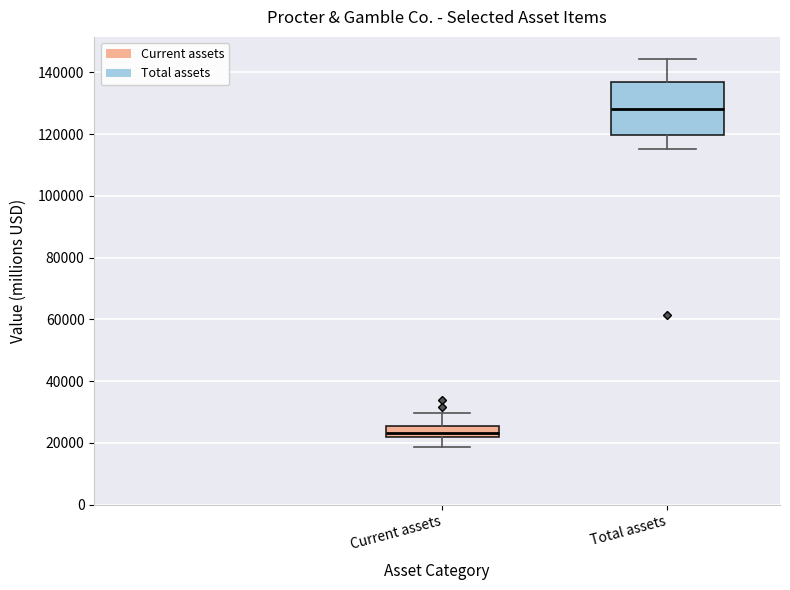

Where is the upper edge of the box for Current assets on the y-axis? The values are not printed on the chart, so give them approximately, as read against the axis.

26000